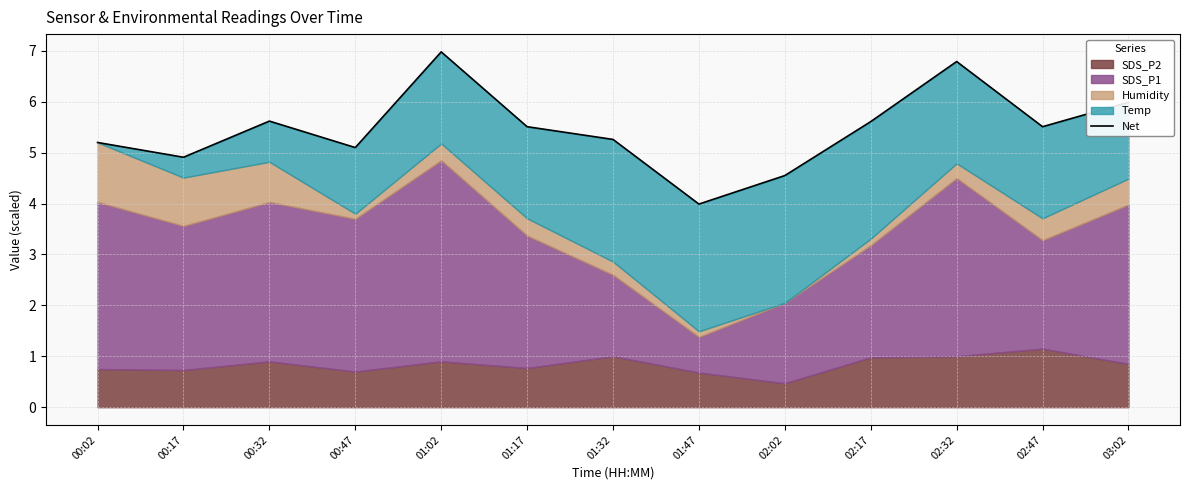

True or false: the data shows 5.5 at 01:17.

True